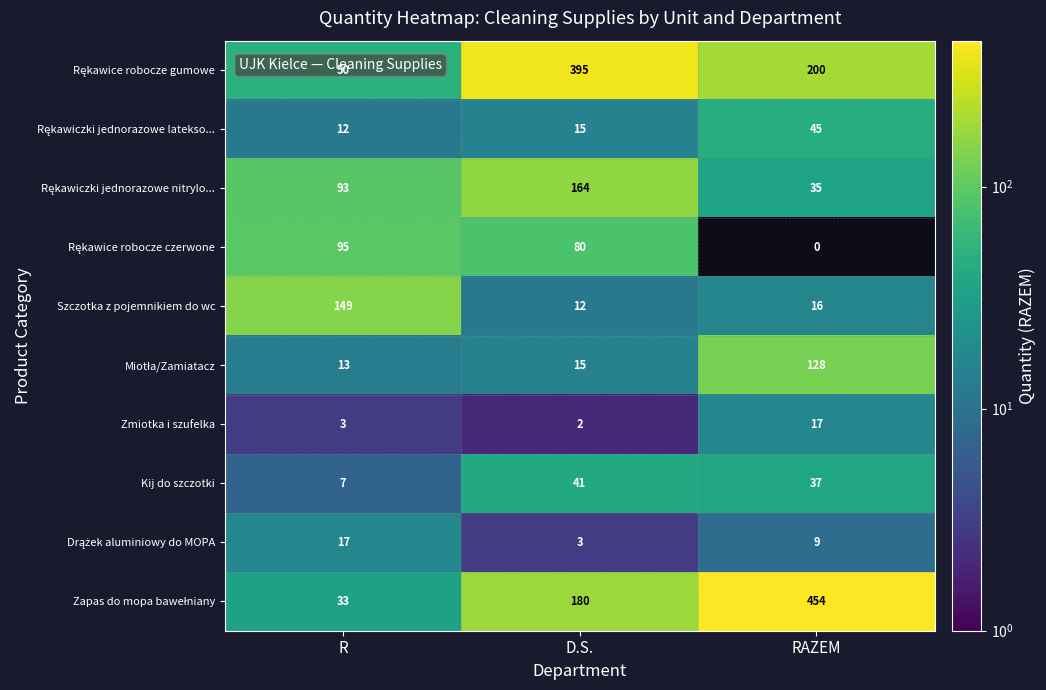

What is the maximum value shown in the chart?

454